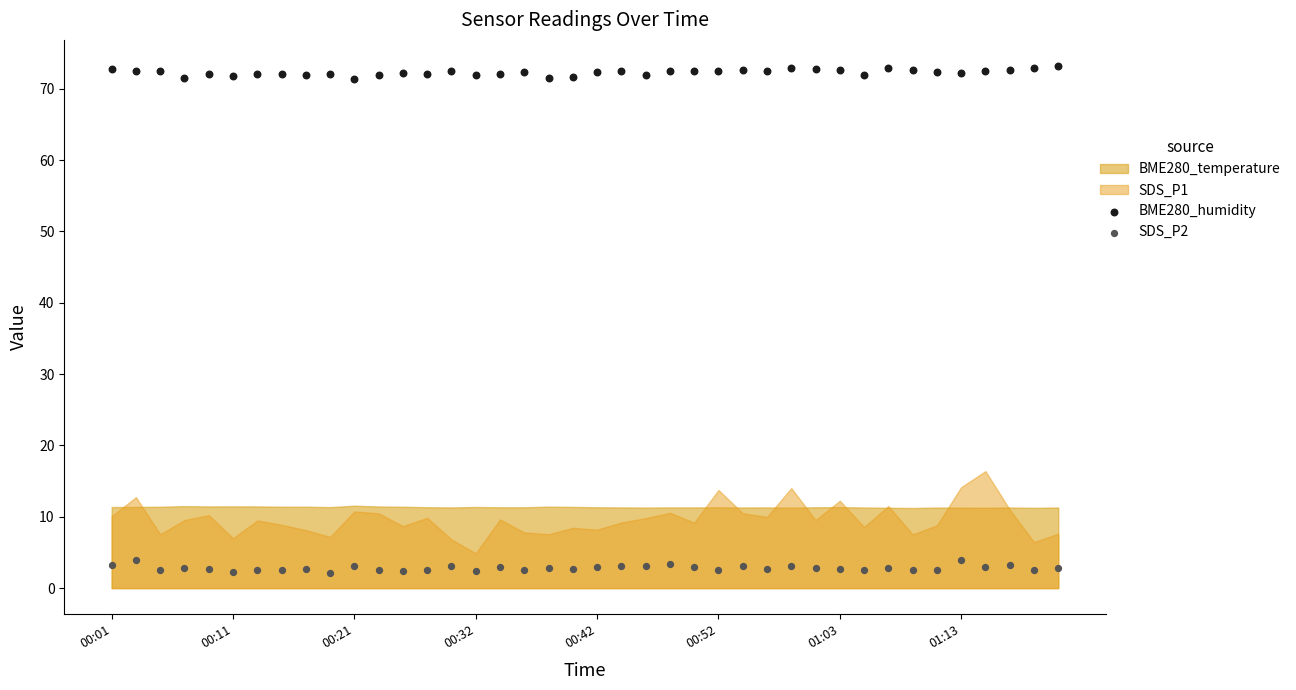

Which series reaches the maximum Y coordinate?

BME280_humidity